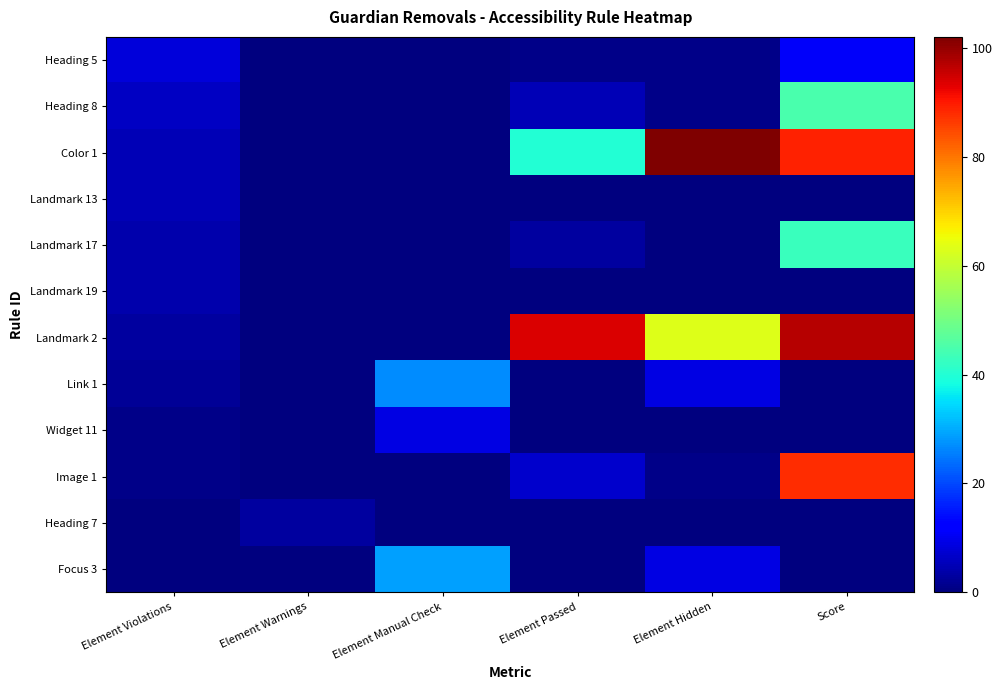

How many distinct data groups are displayed?

12